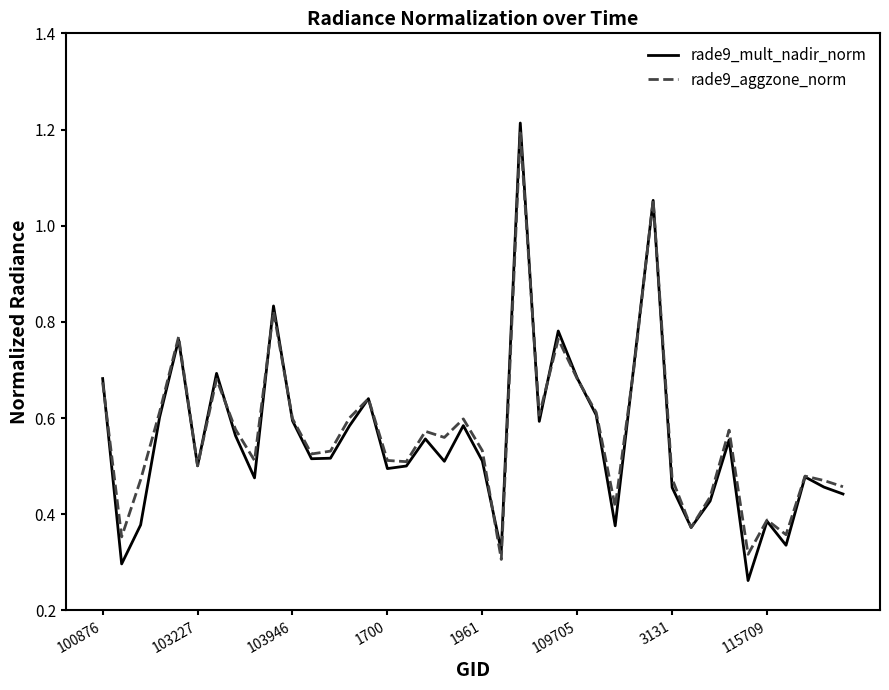

What is the difference between the maximum and minimum values in the rade9_aggzone_norm series?

0.9